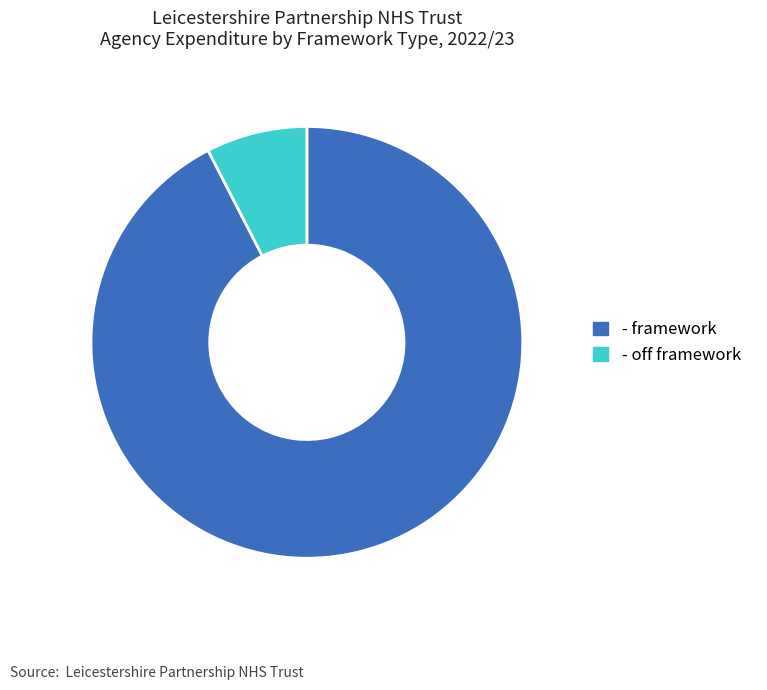

Which category accounts for the majority?

- framework